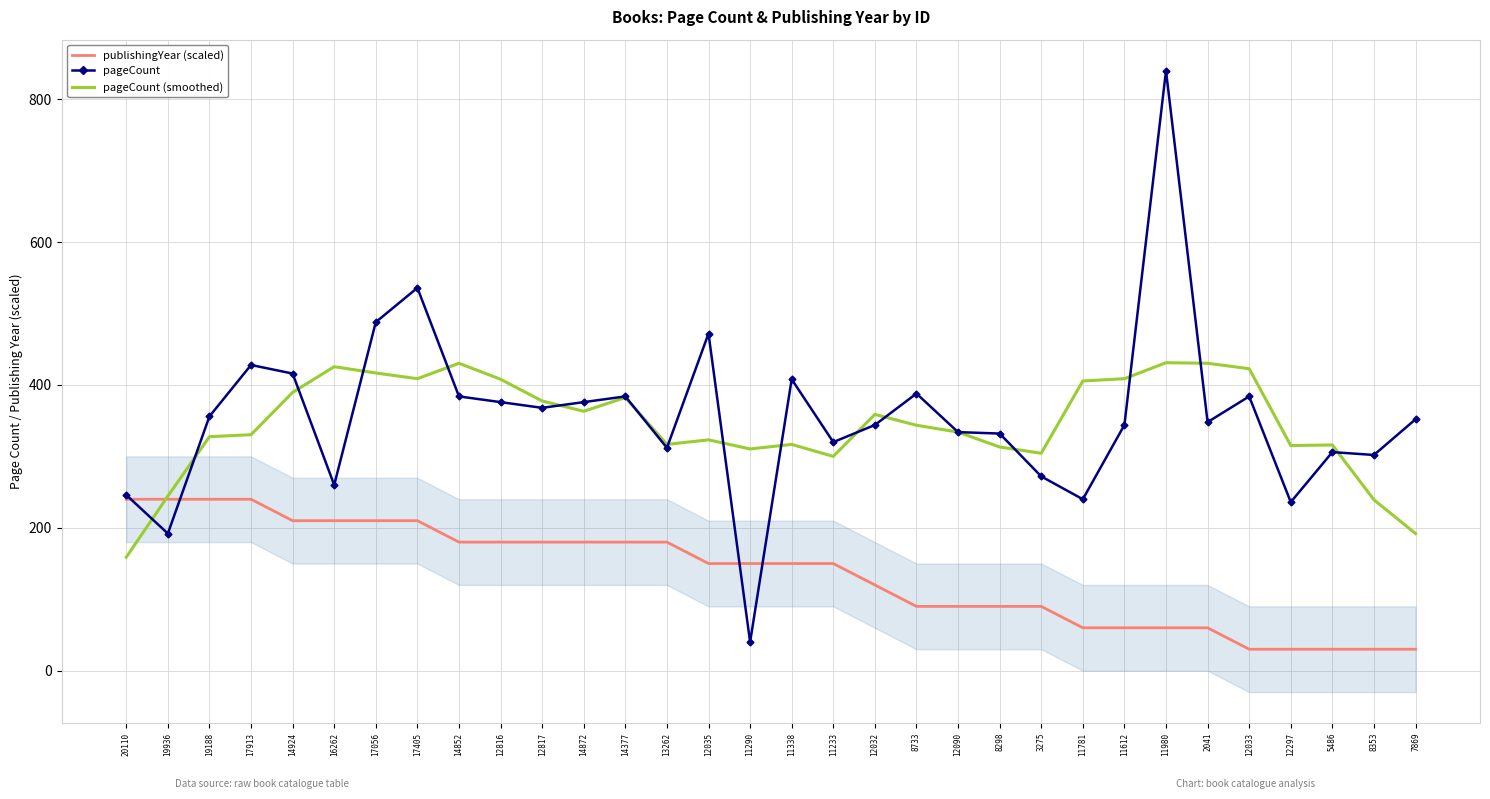

True or false: pageCount (smoothed) and pageCount intersect in this chart.

True